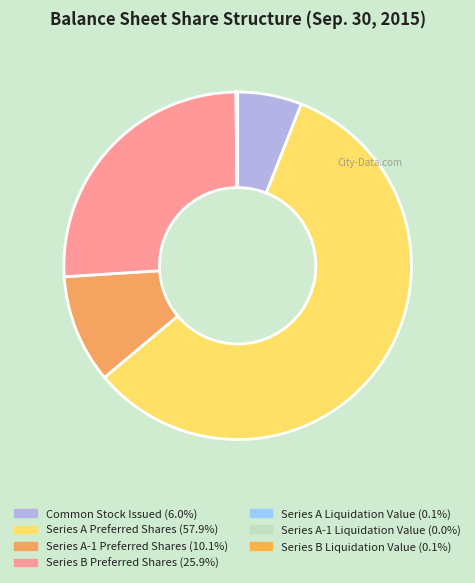

What portion of the pie excludes Common Stock Issued?

94.0%